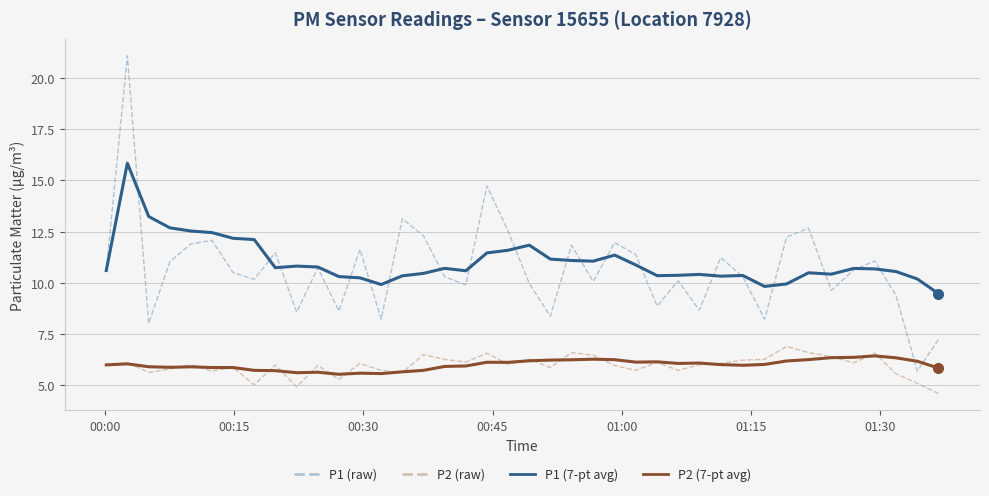

True or false: P1 (7-pt avg) and P2 (7-pt avg) cross at least once.

False